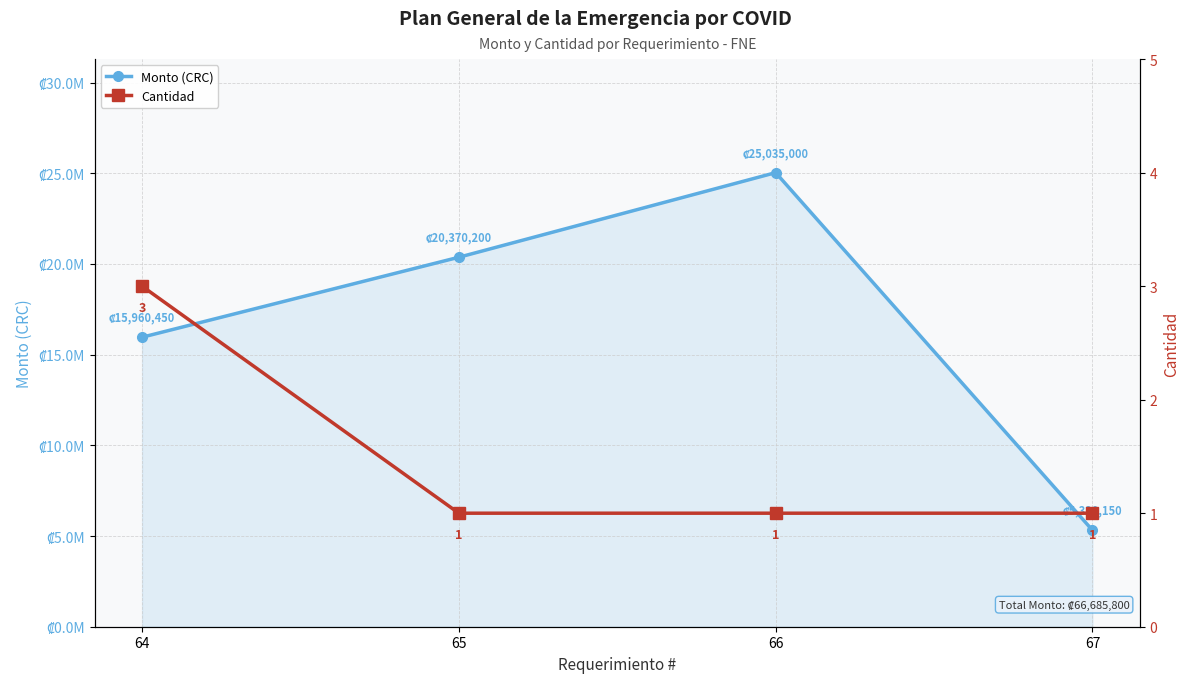

What is the sum of all Monto (CRC) values?

66685800